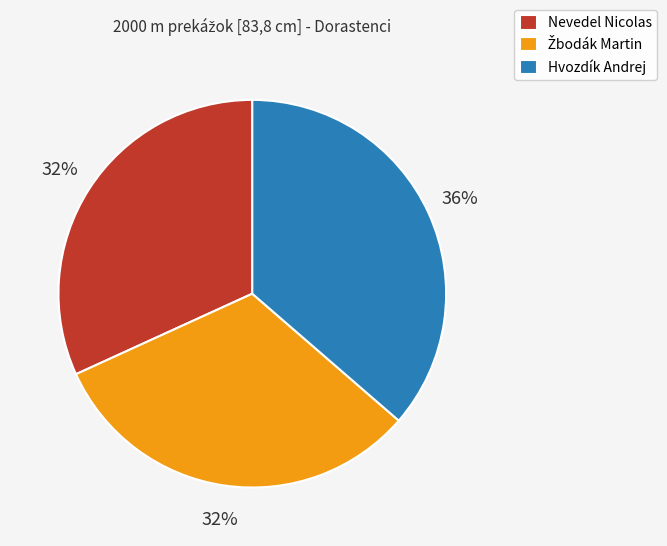

Between Hvozdík Andrej and Nevedel Nicolas, which is larger?

Hvozdík Andrej